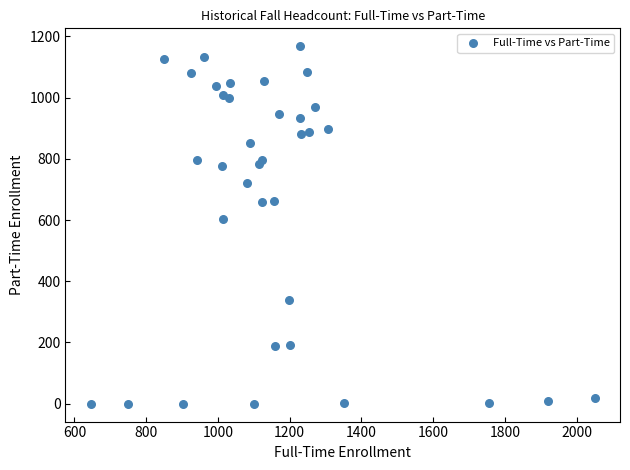

What Y value in the scatter plot is closest to 584?

602